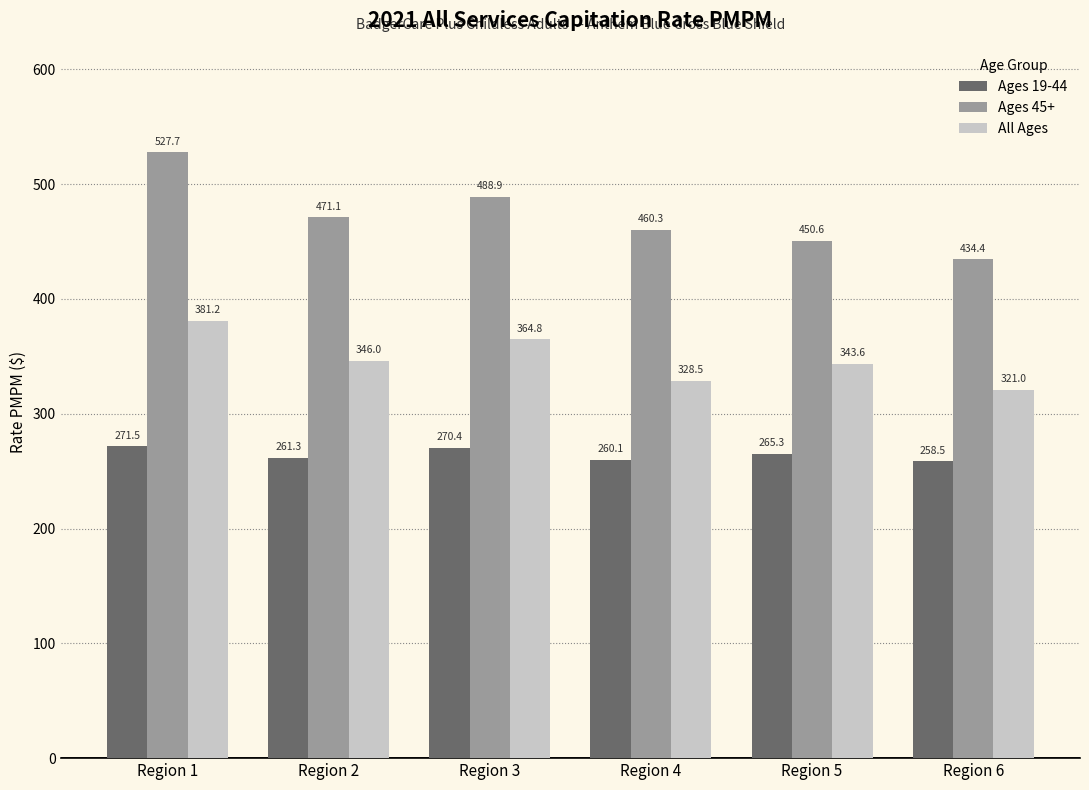

Reading left to right, extract all data points from this chart.

Ages 19-44: 271.5	261.3	270.4	260.1	265.3	258.5
Ages 45+: 527.7	471.1	488.9	460.3	450.6	434.4
All Ages: 381.2	346.0	364.8	328.5	343.6	321.0